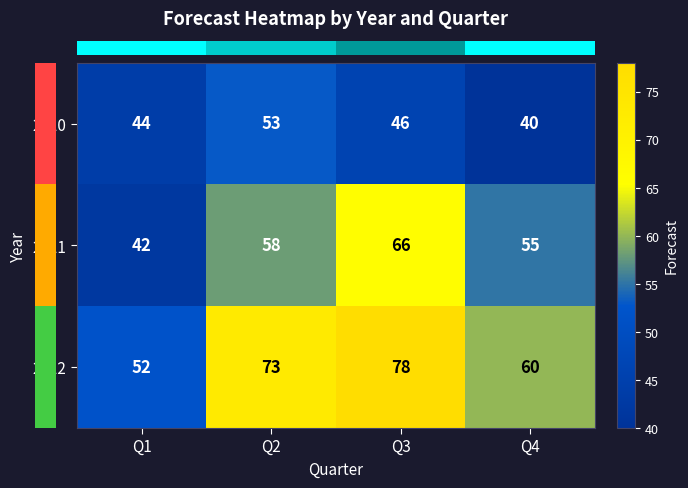

List the series in order of their peak value, lowest first.

2010, 2011, 2012